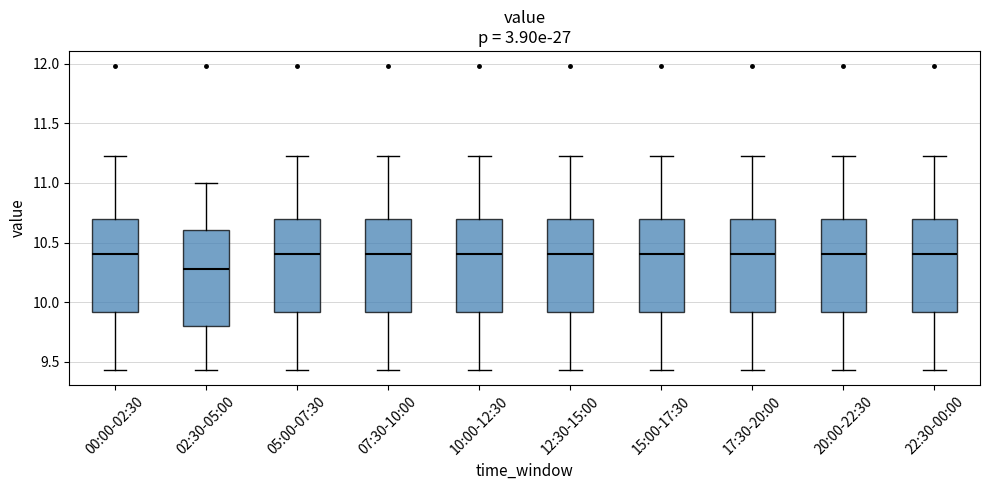

Reading left to right, read every box against the y-axis: the position of its median line, the range the box covers, and the ends of its whiskers. The values are not printed on the chart, so give them approximately, as read against the axis.

00:00-02:30: median 10.40, box 9.90 to 10.70, whiskers 9.45 to 11.25
02:30-05:00: median 10.30, box 9.80 to 10.60, whiskers 9.45 to 11.00
05:00-07:30: median 10.40, box 9.90 to 10.70, whiskers 9.45 to 11.25
07:30-10:00: median 10.40, box 9.90 to 10.70, whiskers 9.45 to 11.25
10:00-12:30: median 10.40, box 9.90 to 10.70, whiskers 9.45 to 11.25
12:30-15:00: median 10.40, box 9.90 to 10.70, whiskers 9.45 to 11.25
15:00-17:30: median 10.40, box 9.90 to 10.70, whiskers 9.45 to 11.25
17:30-20:00: median 10.40, box 9.90 to 10.70, whiskers 9.45 to 11.25
20:00-22:30: median 10.40, box 9.90 to 10.70, whiskers 9.45 to 11.25
22:30-00:00: median 10.40, box 9.90 to 10.70, whiskers 9.45 to 11.25